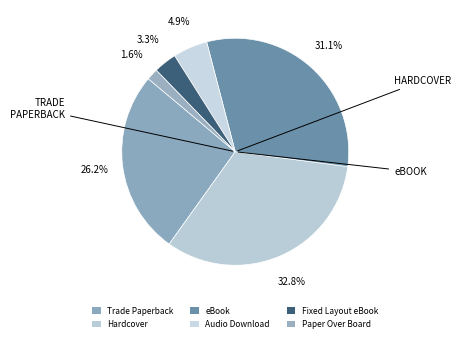

Count the number of slices in the pie.

6